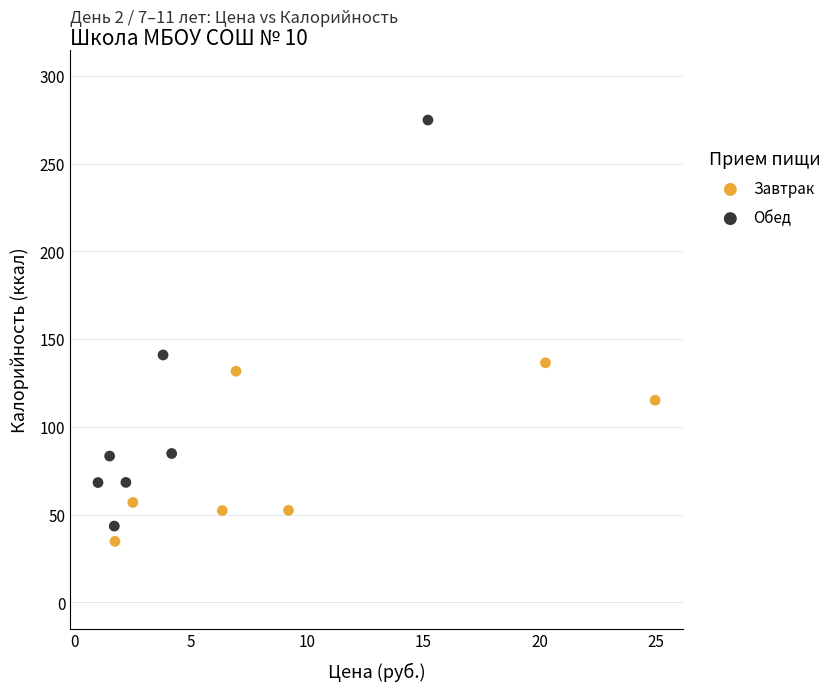

Which series reaches the maximum Y coordinate?

Обед